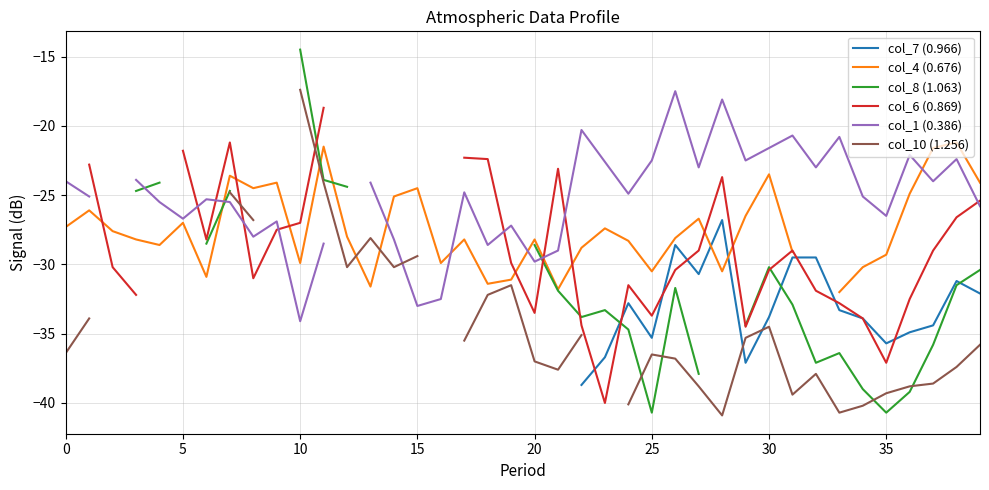

True or false: col_7 (0.966) and col_8 (1.063) intersect in this chart.

True